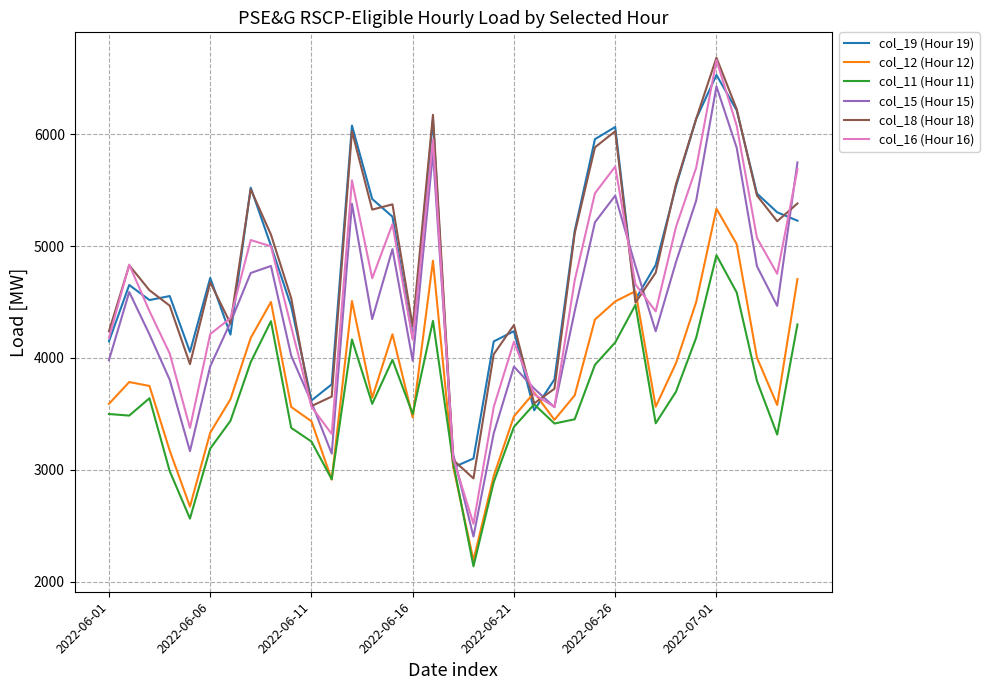

Which series has the largest range (max minus min)?

col_16 (Hour 16)